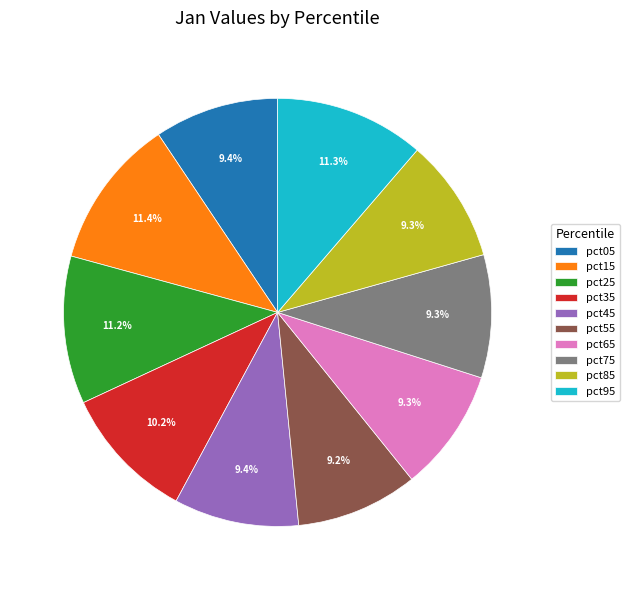

Is the sum of pct05 and pct95 greater than half?

No